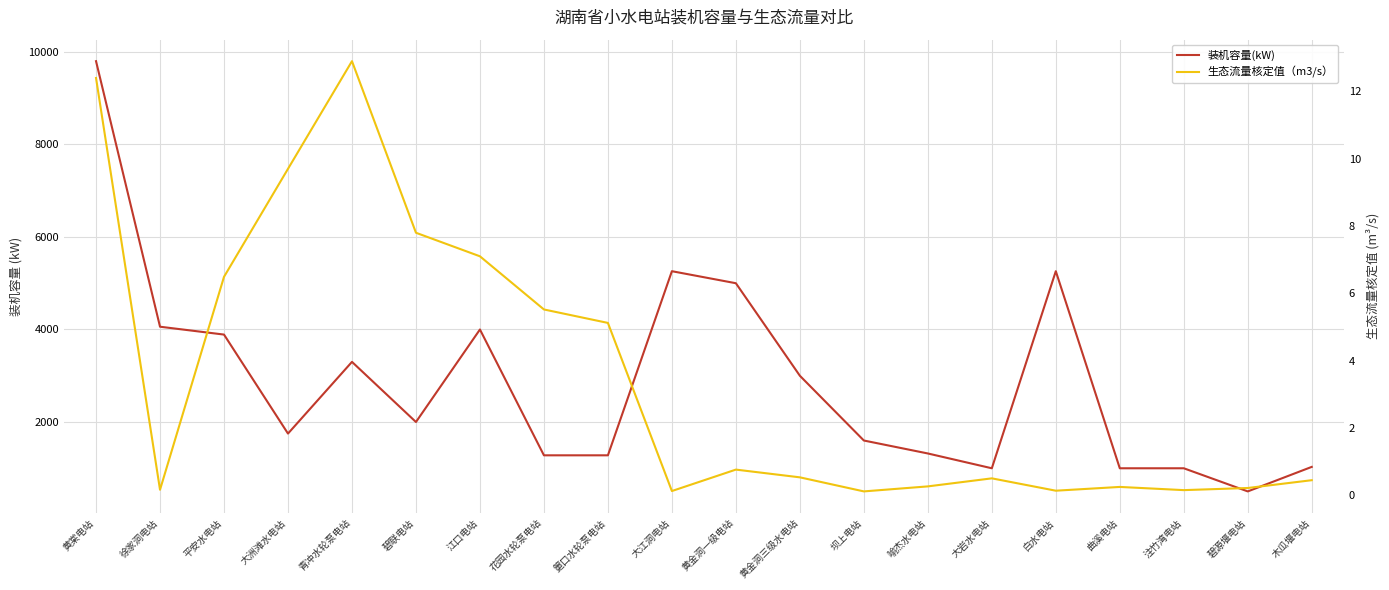

Does the chart have visible grid lines?

Yes